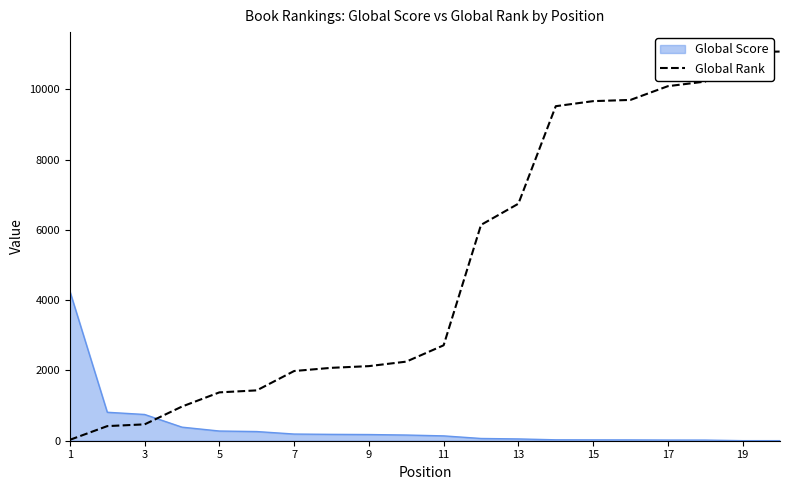

List the series in order of their peak value, lowest first.

Global Score, Global Rank